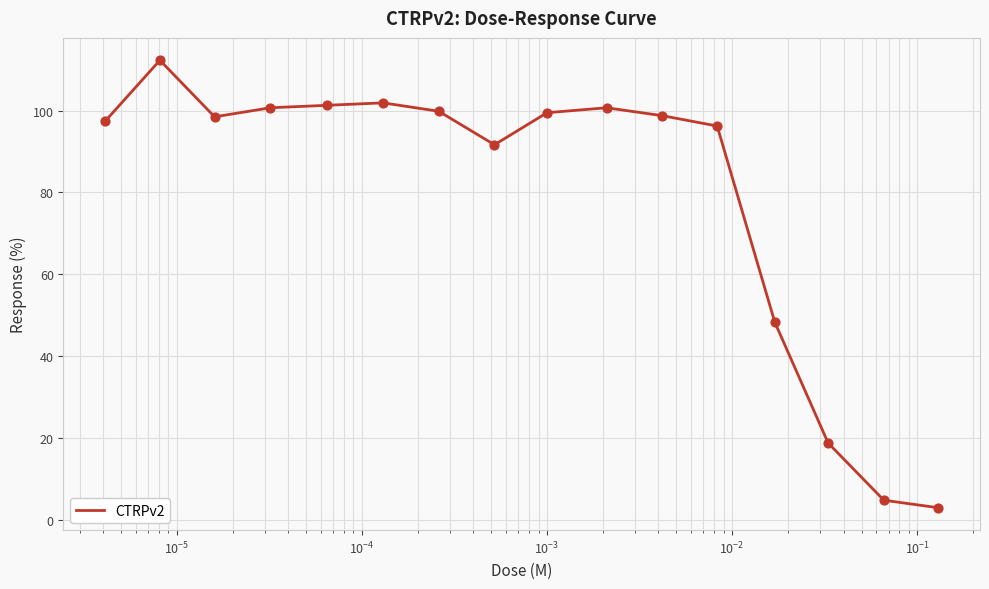

What is the minimum value shown in the chart?

3.0